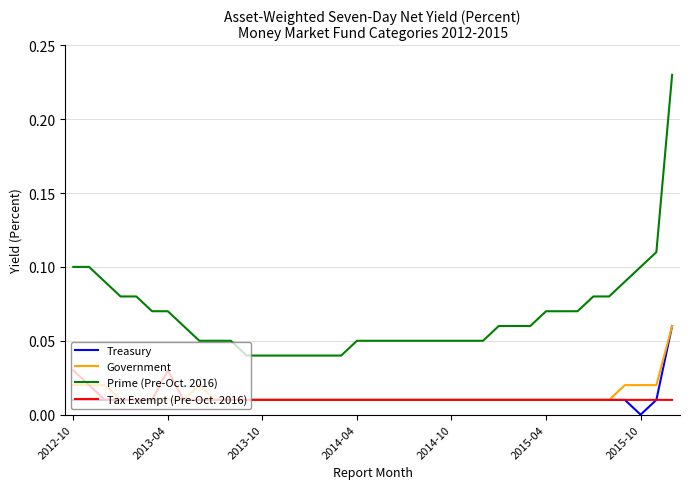

Which series has the largest total across all categories?

Prime (Pre-Oct. 2016)